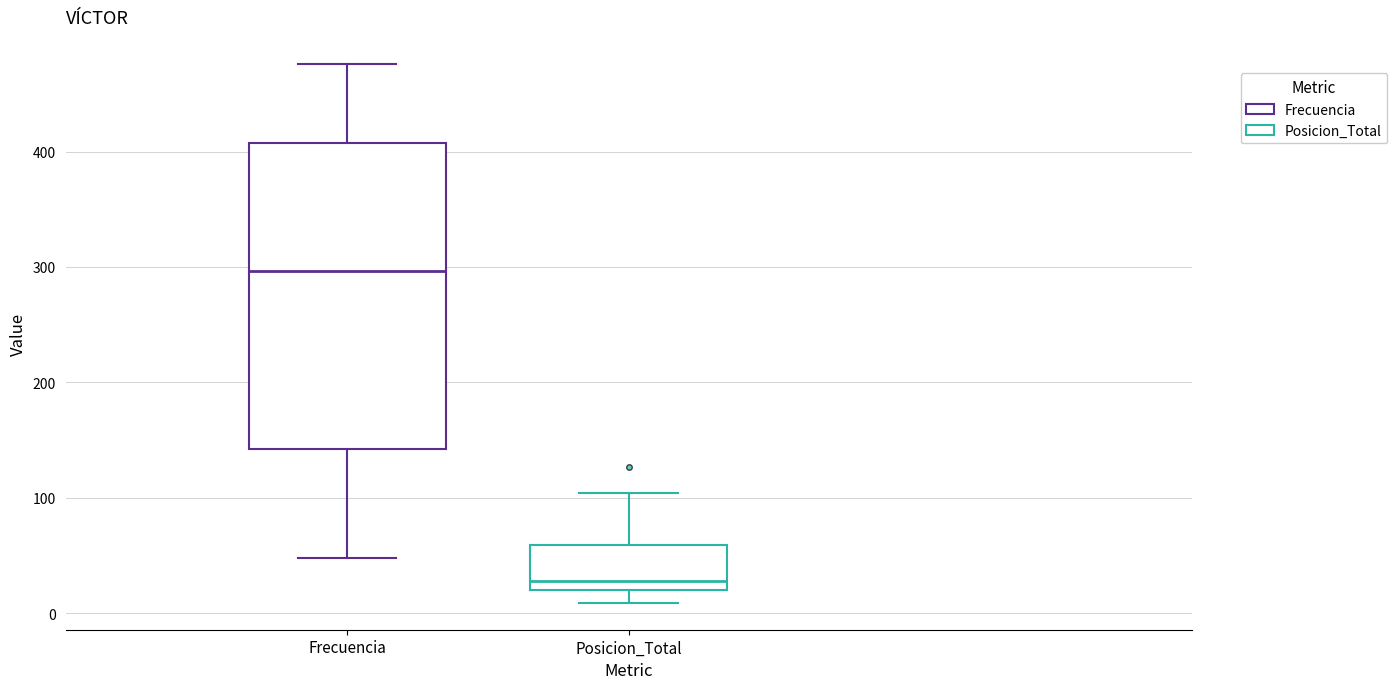

Where is the lower edge of the box for Posicion_Total on the y-axis? The values are not printed on the chart, so give them approximately, as read against the axis.

20